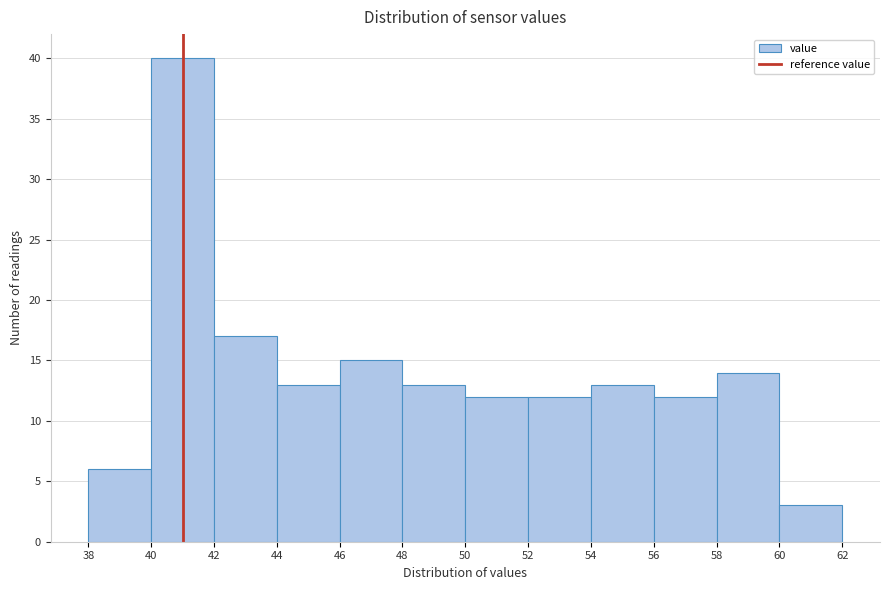

Reading left to right, transcribe this chart: for each bar, give the range it covers on the x-axis and its height. The values are not printed on the chart, so give them approximately, as read against the axis.

38 to 40: 6
40 to 42: 40
42 to 44: 17
44 to 46: 13
46 to 48: 15
48 to 50: 13
50 to 52: 12
52 to 54: 12
54 to 56: 13
56 to 58: 12
58 to 60: 14
60 to 62: 3